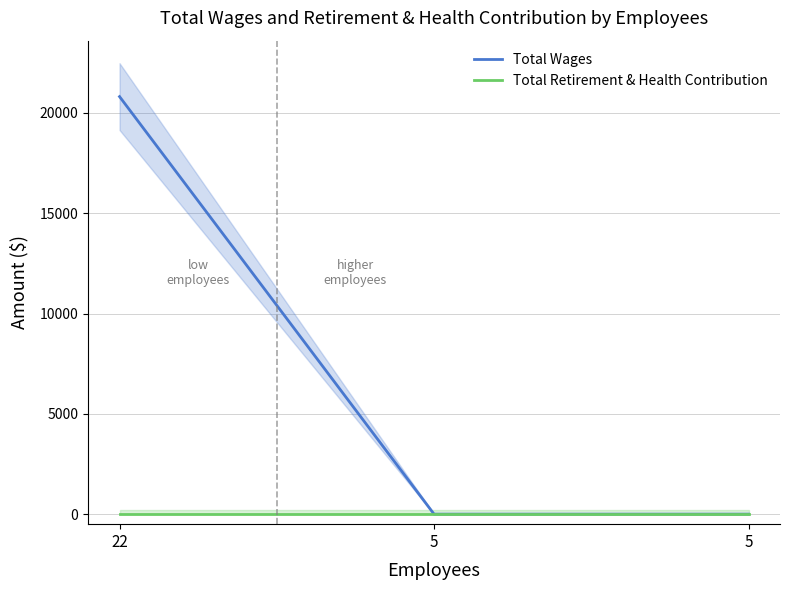

List the labels in order of Total Wages value, largest first.

22, 5, 5